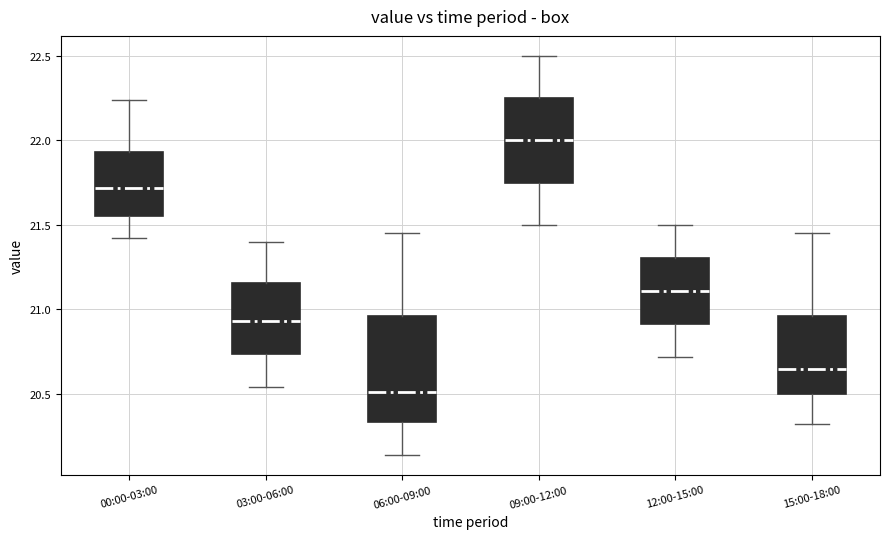

Where does the median line of the box for 12:00-15:00 sit on the y-axis? The values are not printed on the chart, so give them approximately, as read against the axis.

21.10